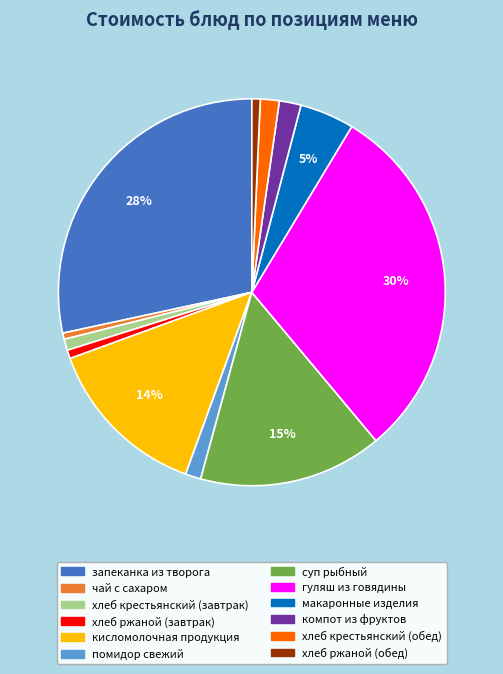

Does хлеб крестьянский (завтрак) account for over 50% of the chart?

No